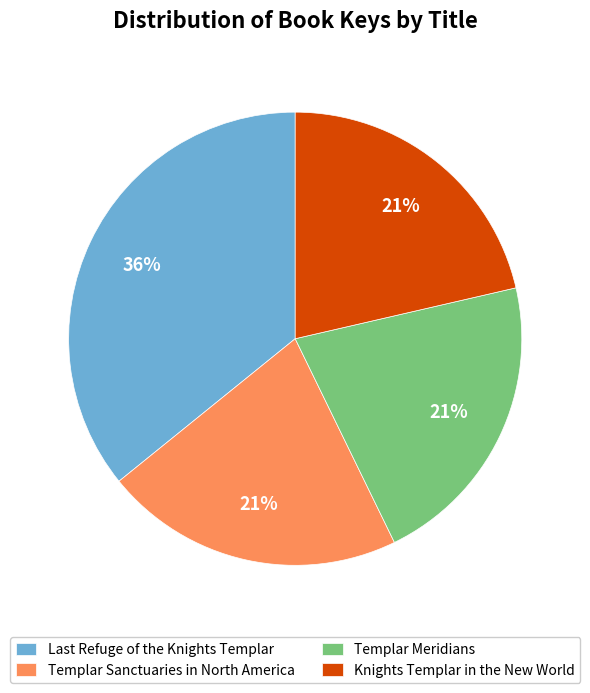

To the nearest percent, what is the average slice percentage?

25%